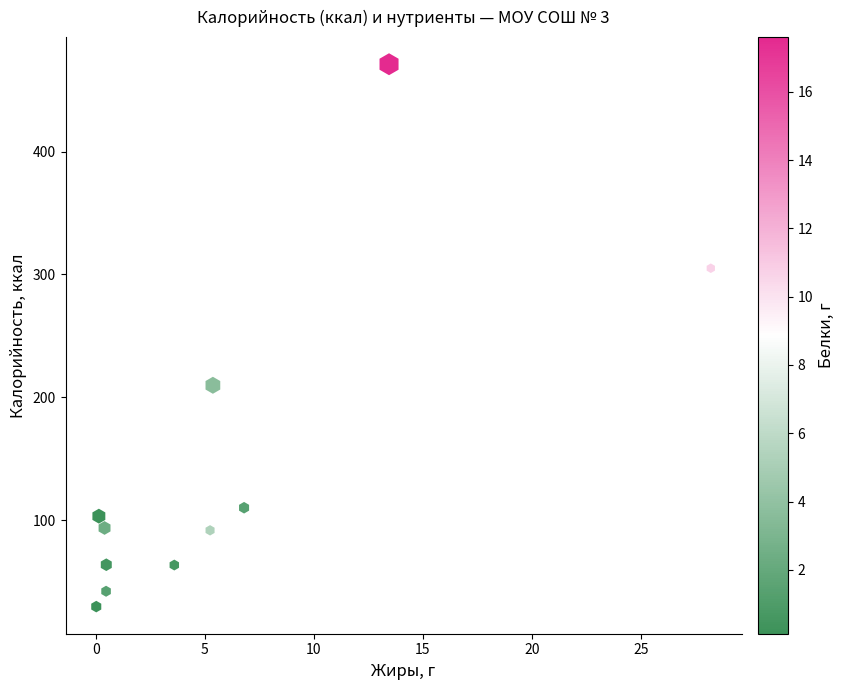

What Y value in the scatter plot is closest to 250?

209.7